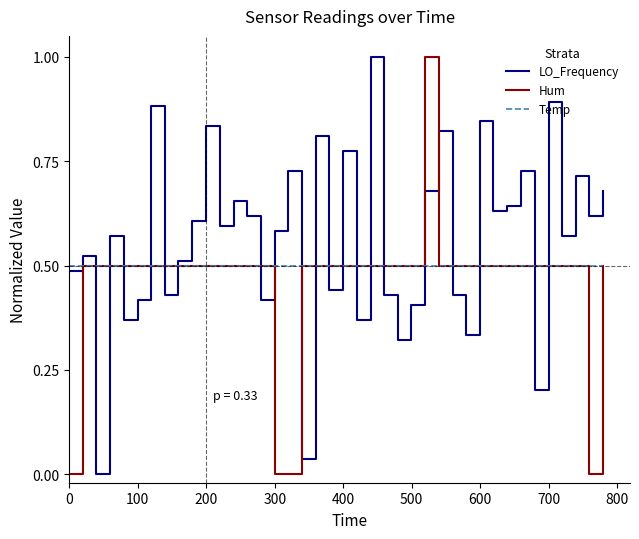

After their last crossing, which series has the higher values: Temp or LO_Frequency?

LO_Frequency